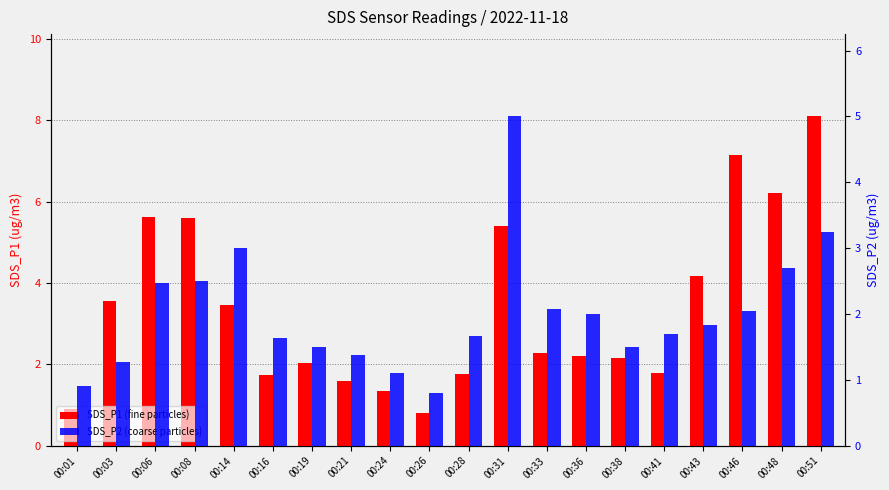

At which category is the sum across all series the highest?

00:51